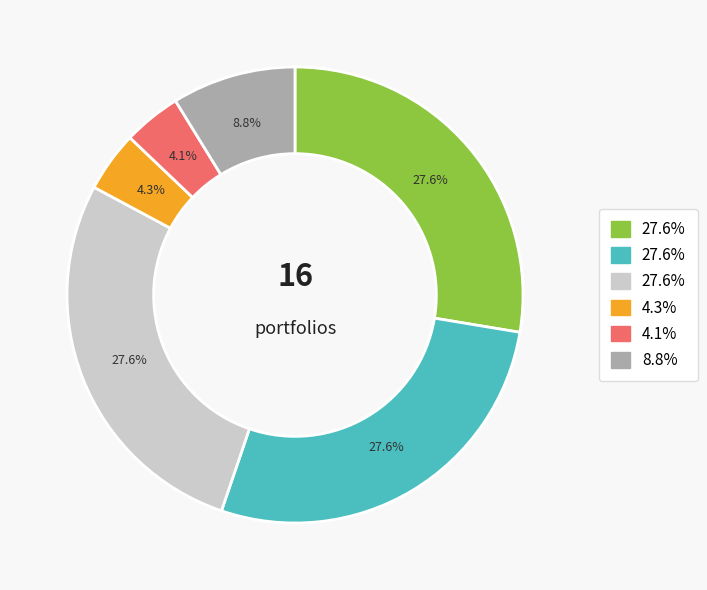

Does any single category account for the majority?

No